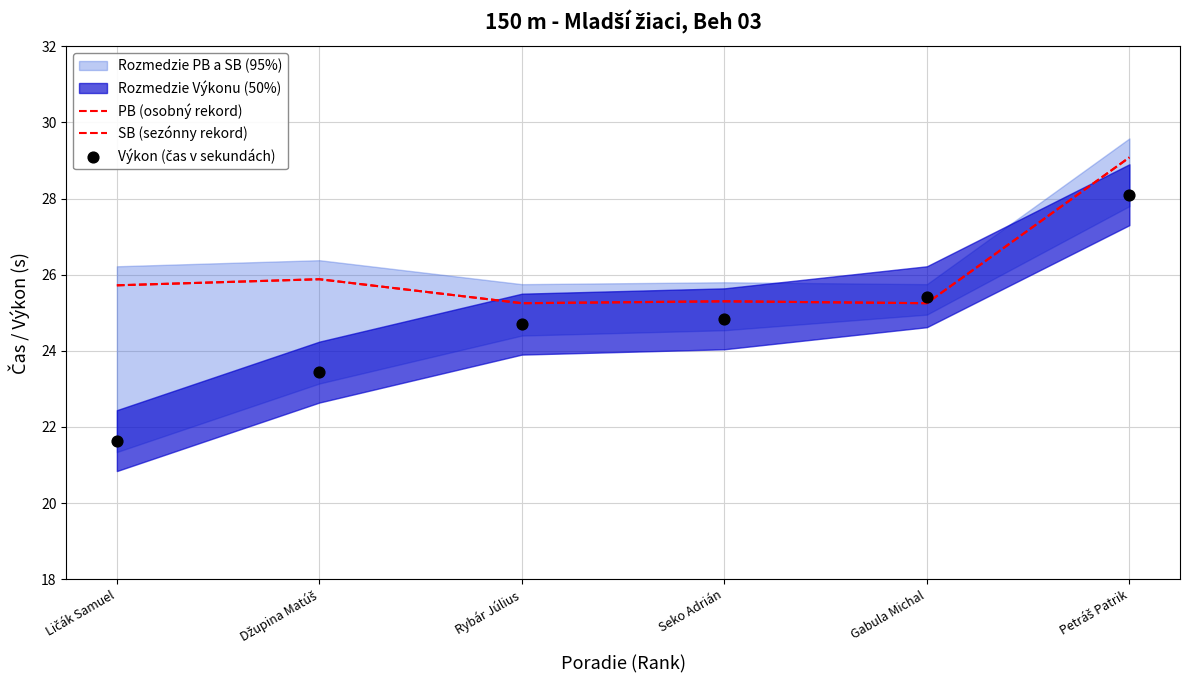

Which series has the largest total across all categories?

PB (osobný rekord)